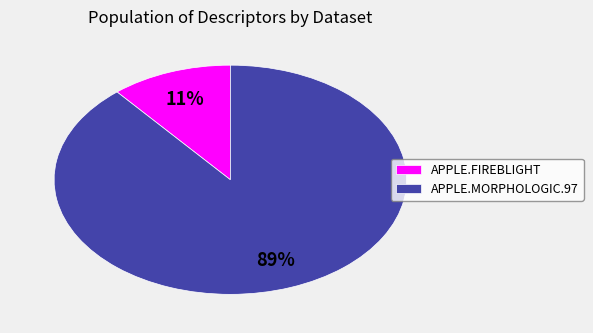

Which category has the smallest portion of the pie?

APPLE.FIREBLIGHT